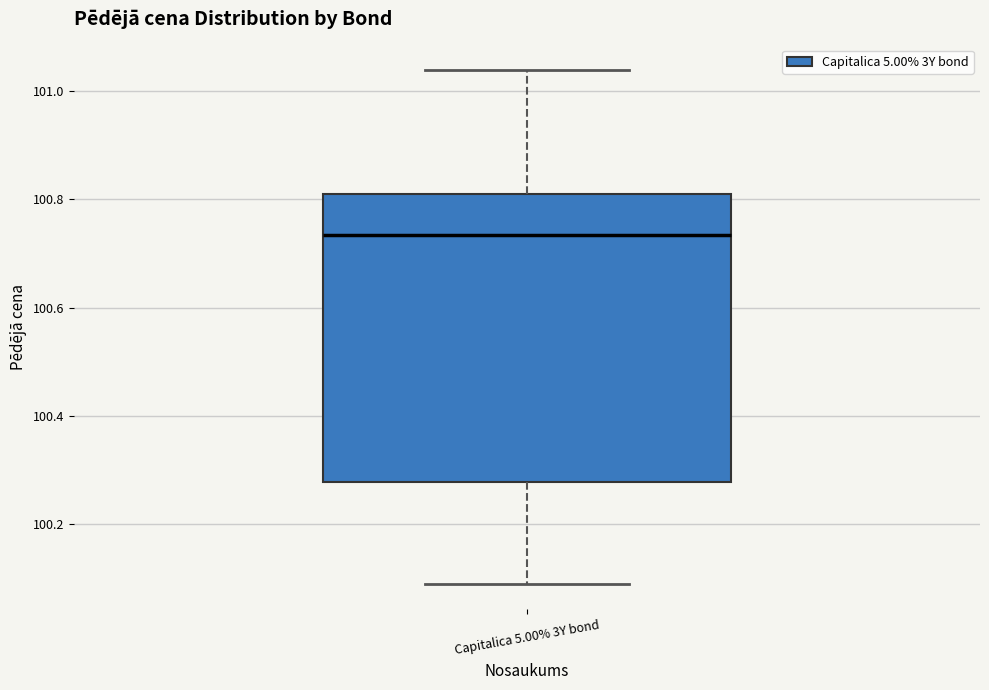

Transcribe this box plot: give where the median line is, the range the box spans, and where the two whiskers end, as read against the y-axis. The values are not printed on the chart, so give them approximately, as read against the axis.

median 100.74, box 100.28 to 100.80, whiskers 100.08 to 101.04